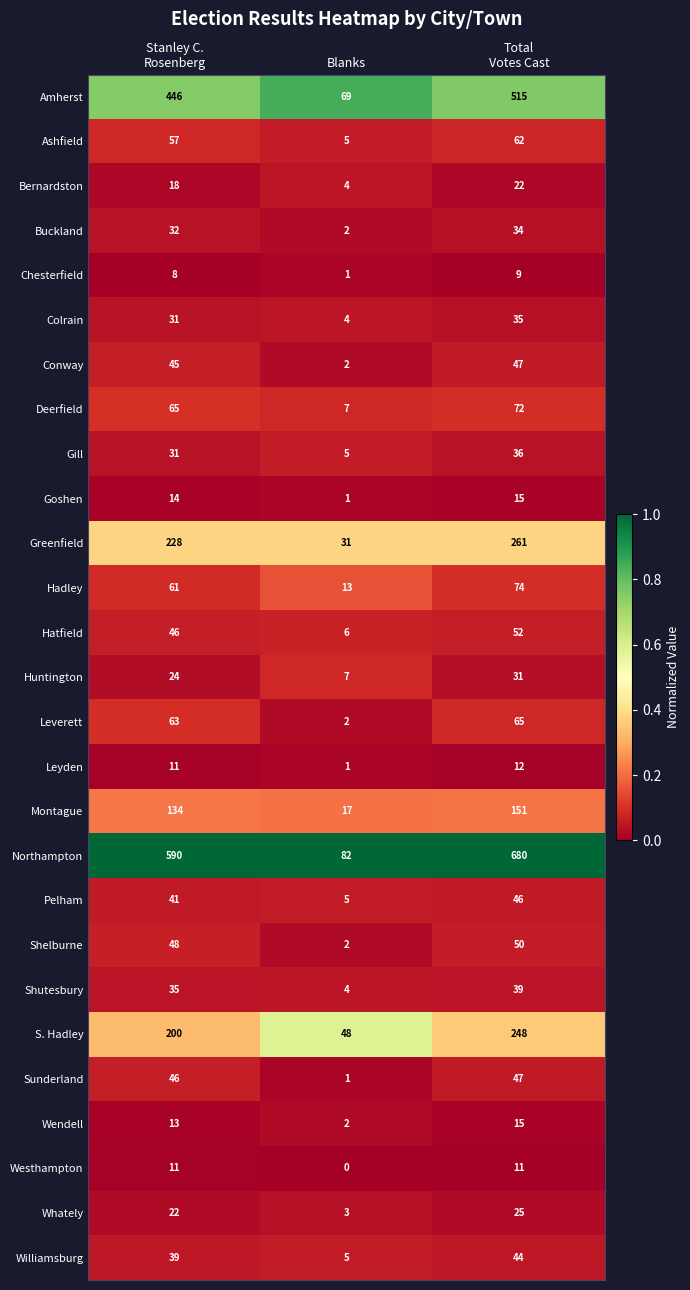

Which series changed the most between Stanley C.
Rosenberg and Total
Votes Cast?

Northampton